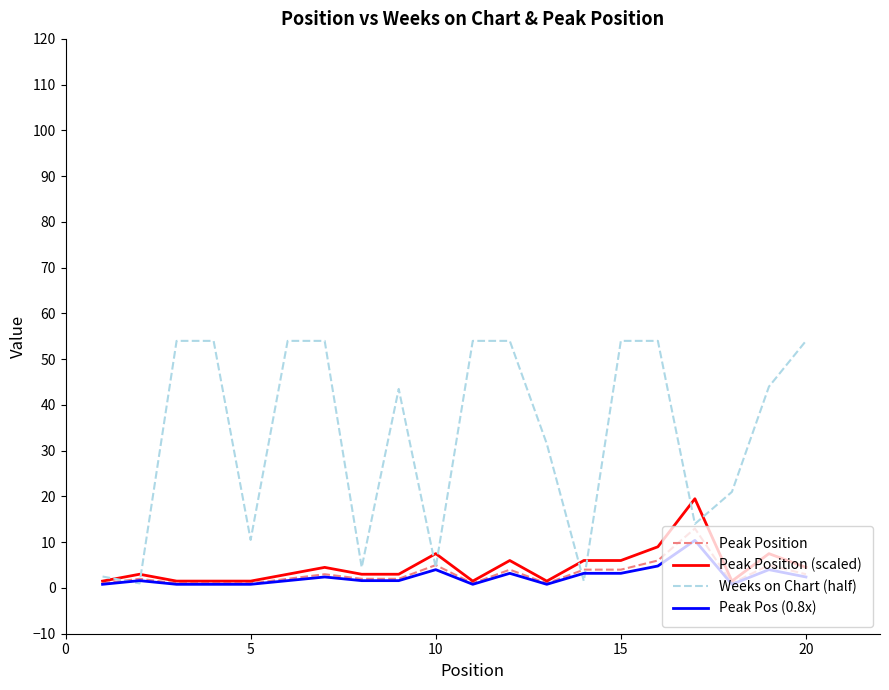

How many interior local valleys does the Weeks on Chart (half) series have?

6